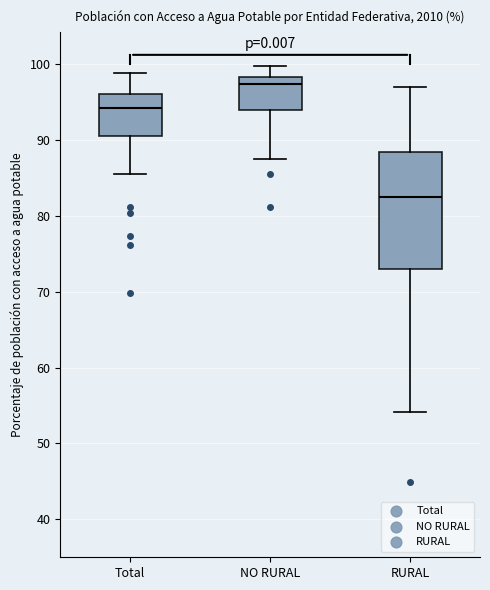

Where is the lower edge of the box for NO RURAL on the y-axis? The values are not printed on the chart, so give them approximately, as read against the axis.

94